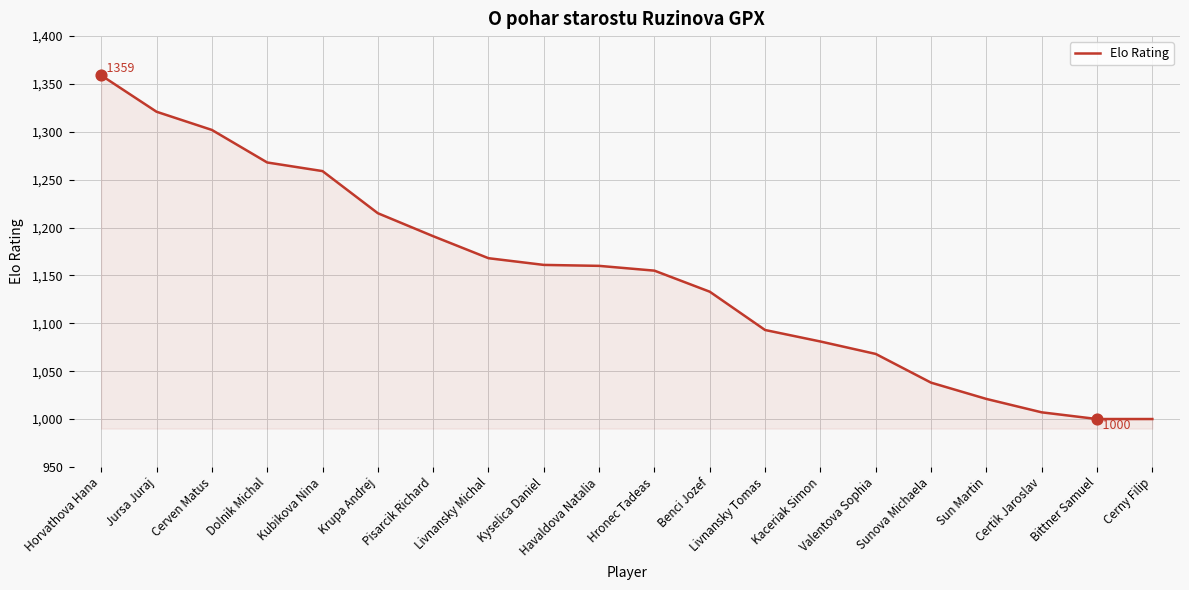

Which has a higher value, Kaceriak Simon or Kubikova Nina?

Kubikova Nina